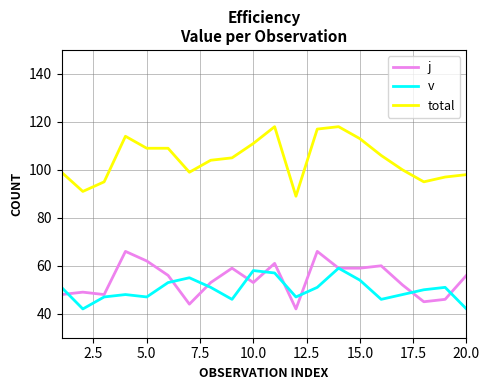

Which series has the widest spread of values?

total